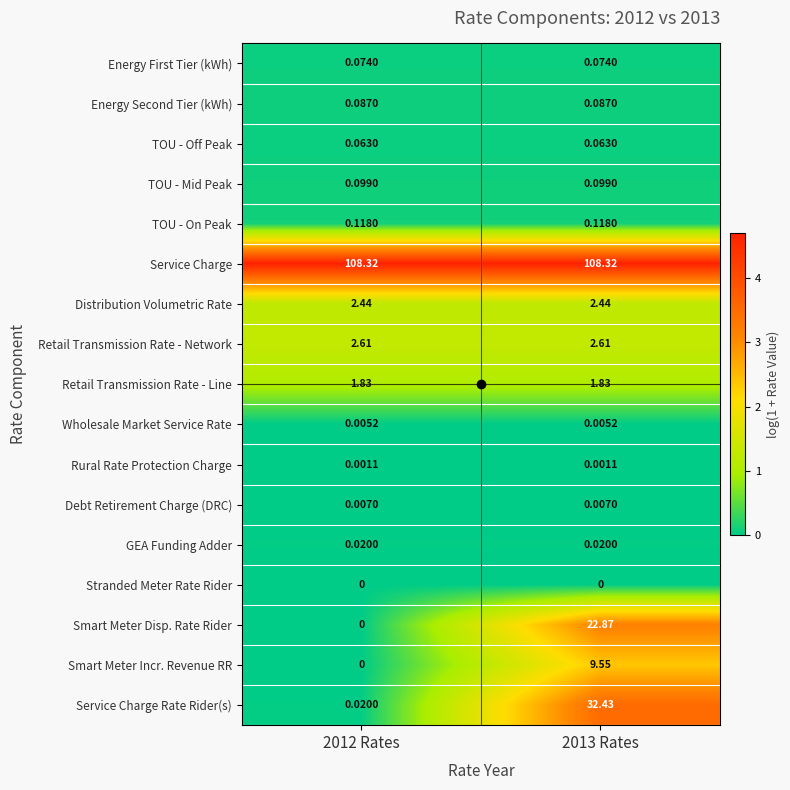

List the series in order of their peak value, highest first.

Service Charge, Service Charge Rate Rider(s), Smart Meter Disp. Rate Rider, Smart Meter Incr. Revenue RR, Retail Transmission Rate - Network, Distribution Volumetric Rate, Retail Transmission Rate - Line, TOU - On Peak, TOU - Mid Peak, Energy Second Tier (kWh), Energy First Tier (kWh), TOU - Off Peak, GEA Funding Adder, Debt Retirement Charge (DRC), Wholesale Market Service Rate, Rural Rate Protection Charge, Stranded Meter Rate Rider